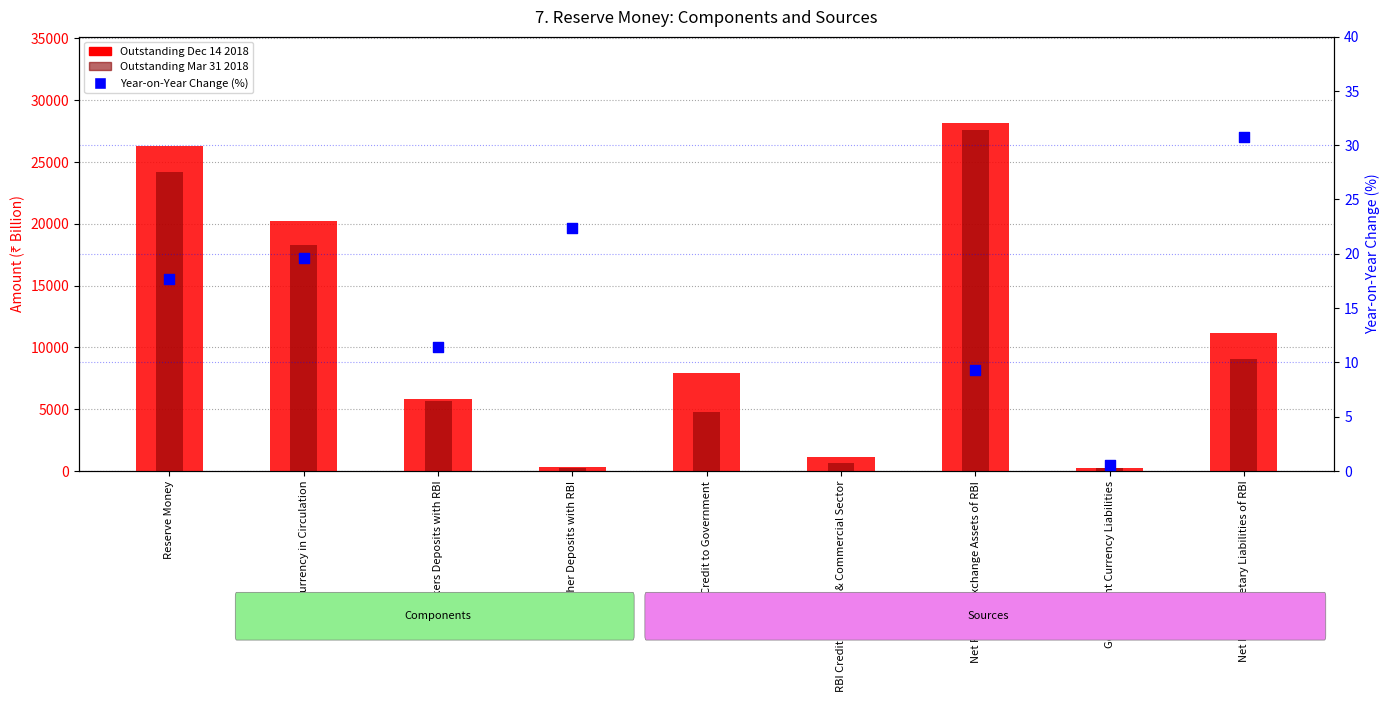

Is the value of Outstanding Dec 14 2018 at Net Foreign Exchange Assets of RBI greater than the value of Outstanding Mar 31 2018 at Other Deposits with RBI?

Yes